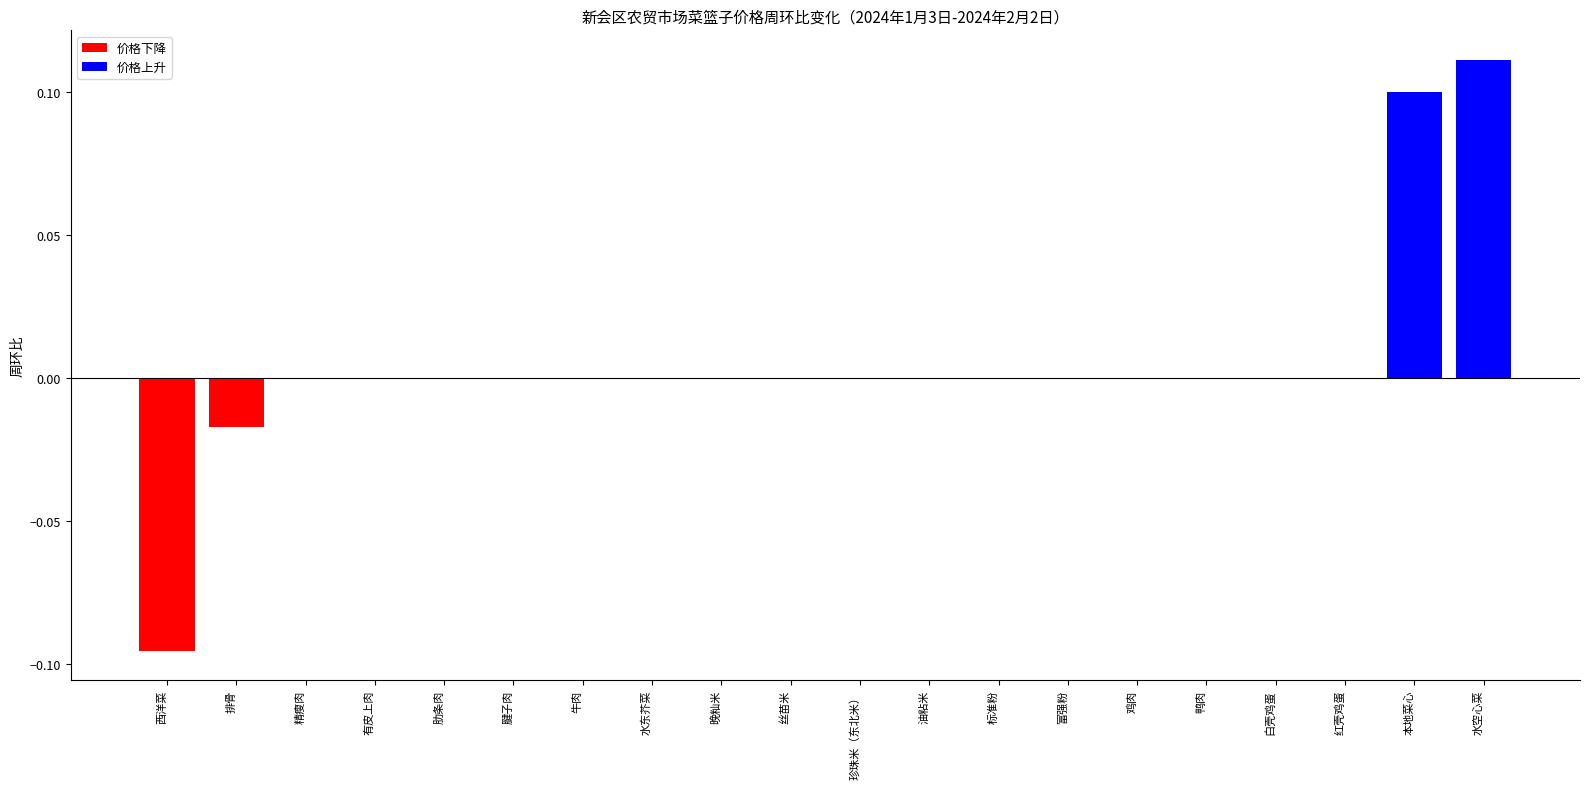

Which has a higher value, 本地菜心 or 丝苗米?

本地菜心